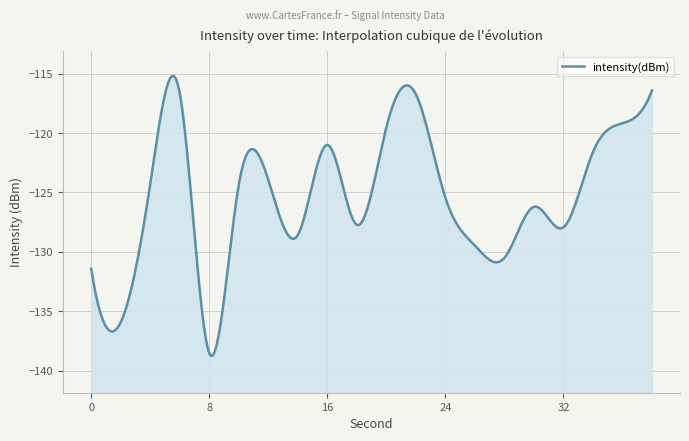

Does the chart display data point markers on the line(s)?

No